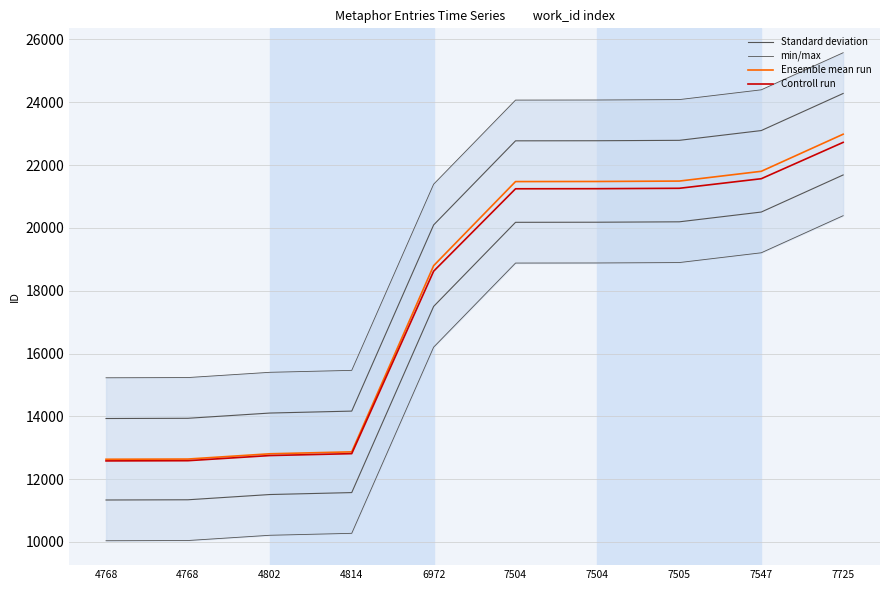

True or false: Ensemble mean run and Standard deviation intersect in this chart.

False